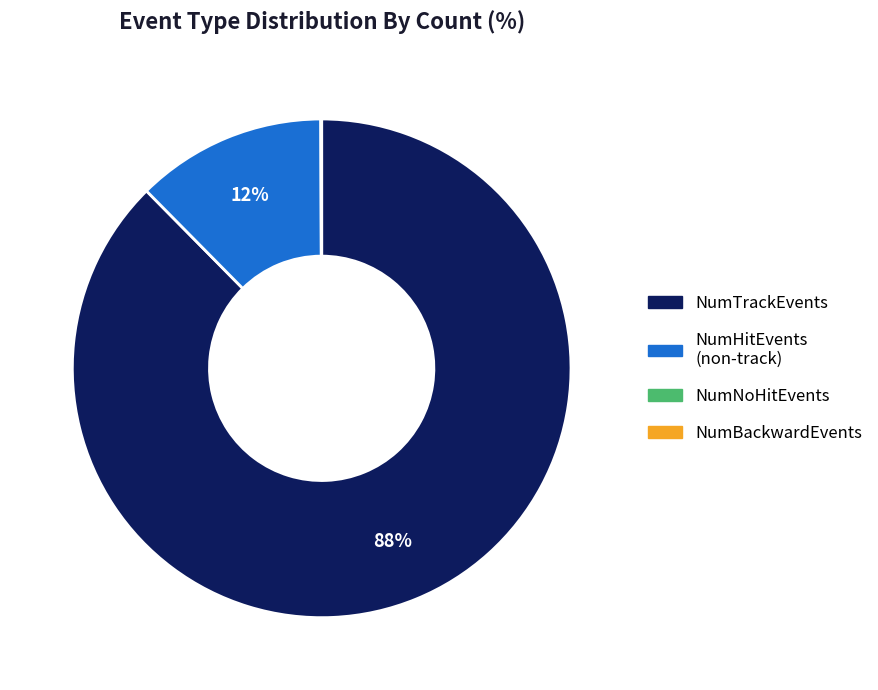

Does any single category account for the majority?

Yes